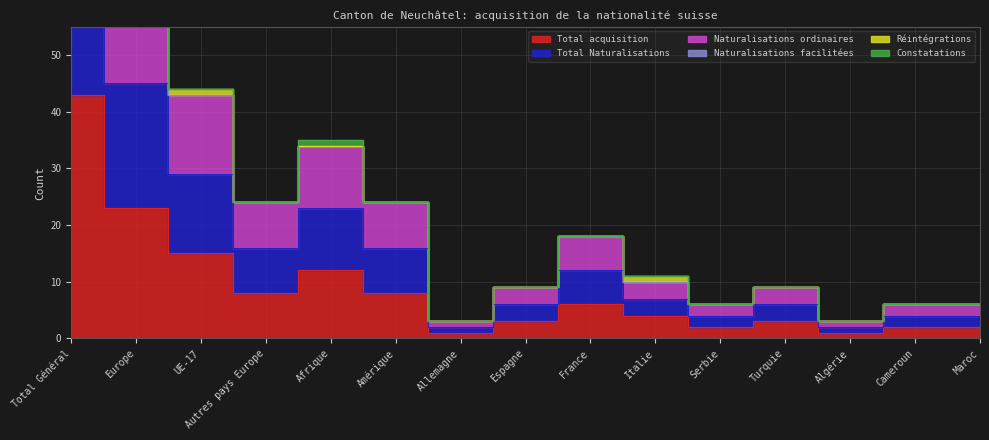

What position from the left is Espagne?

8